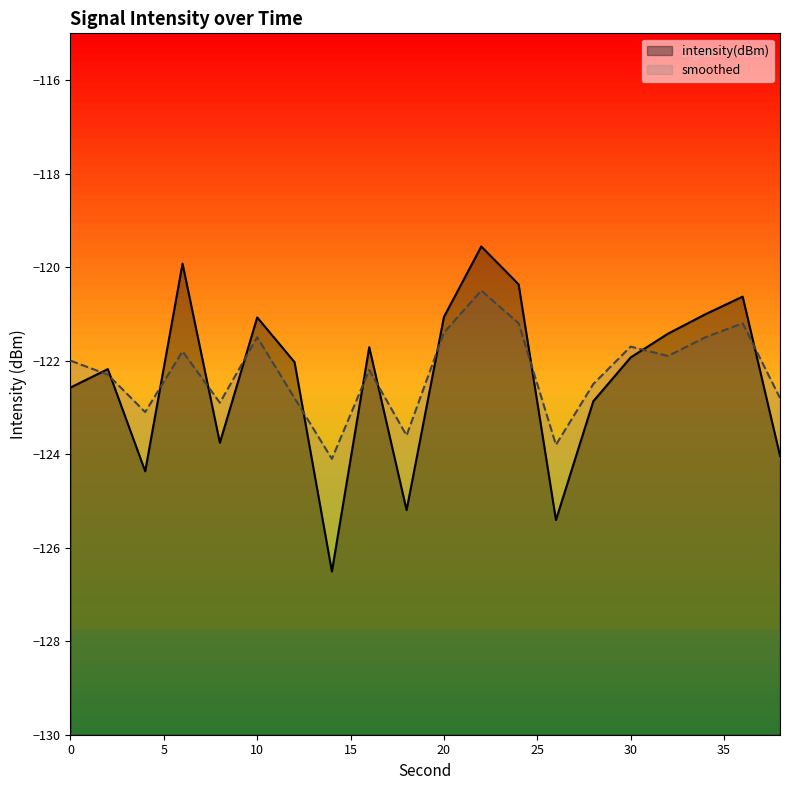

What is the maximum value shown in the chart?

-119.6